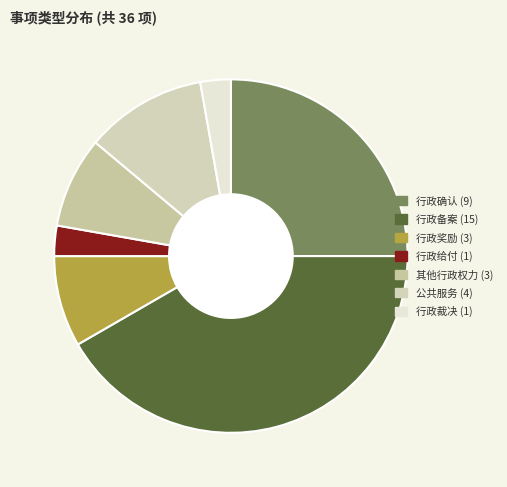

To the nearest percent, what is the difference between the largest and smallest slice percentages?

39%